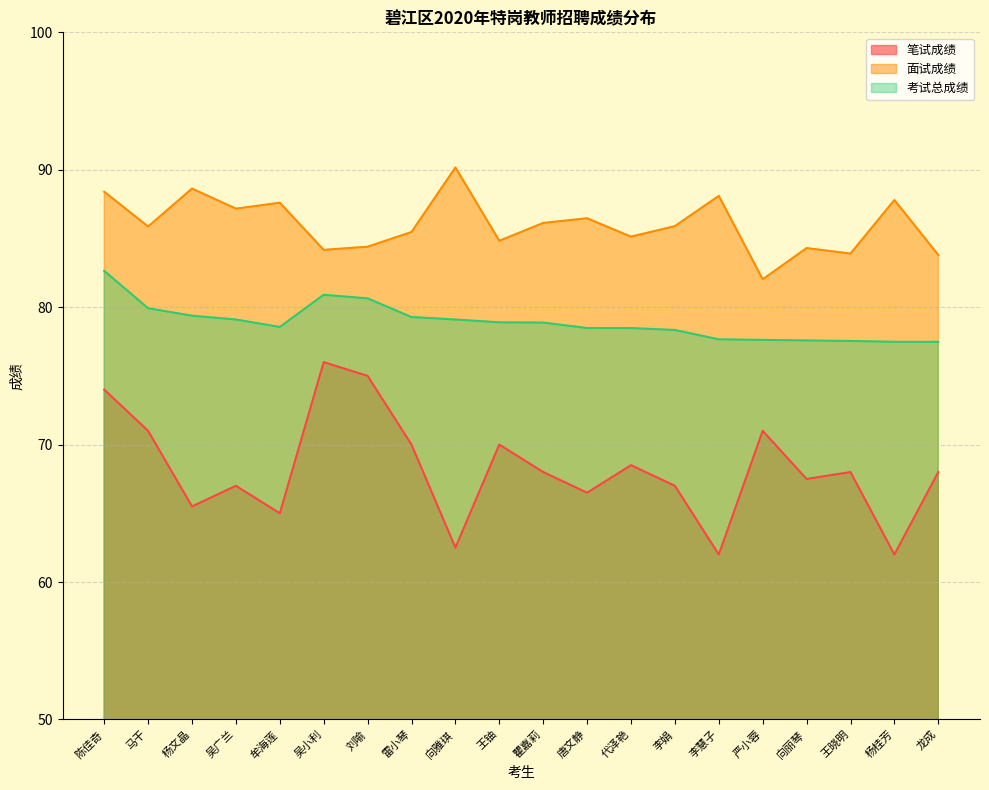

In 笔试成绩, how many points are lower than both neighbors (excluding endpoints)?

7